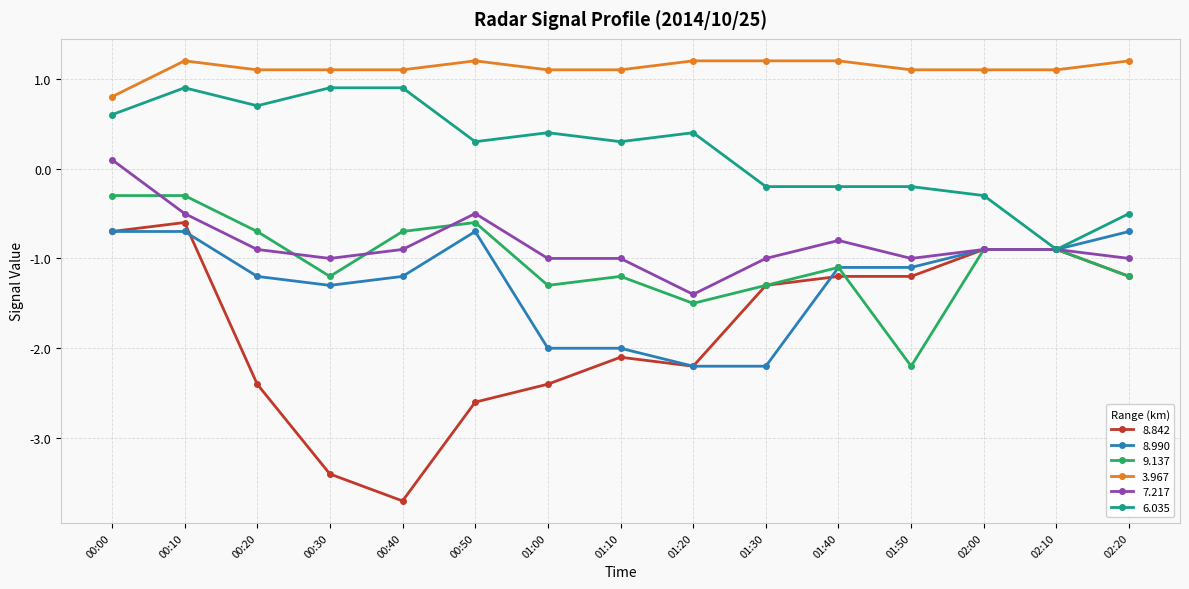

True or false: 7.217 and 3.967 intersect in this chart.

False